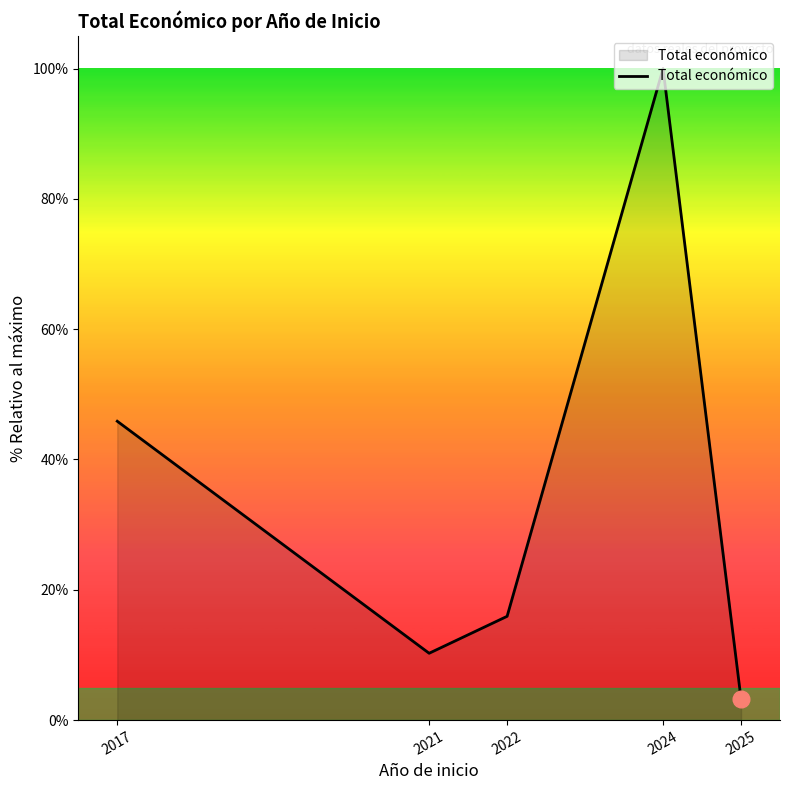

How many values exceed 15?

3